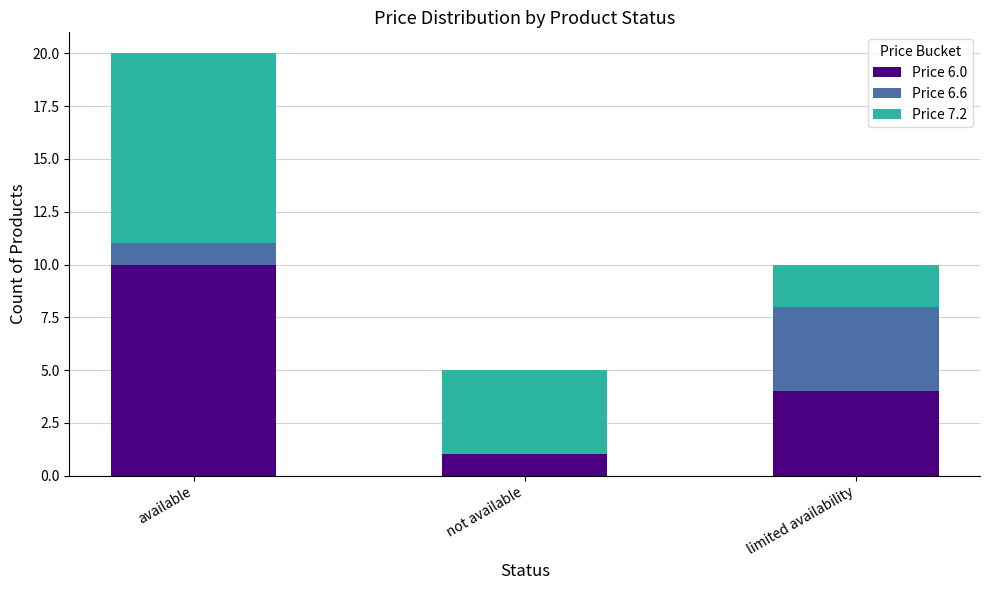

What is the total value across all series at limited availability?

10